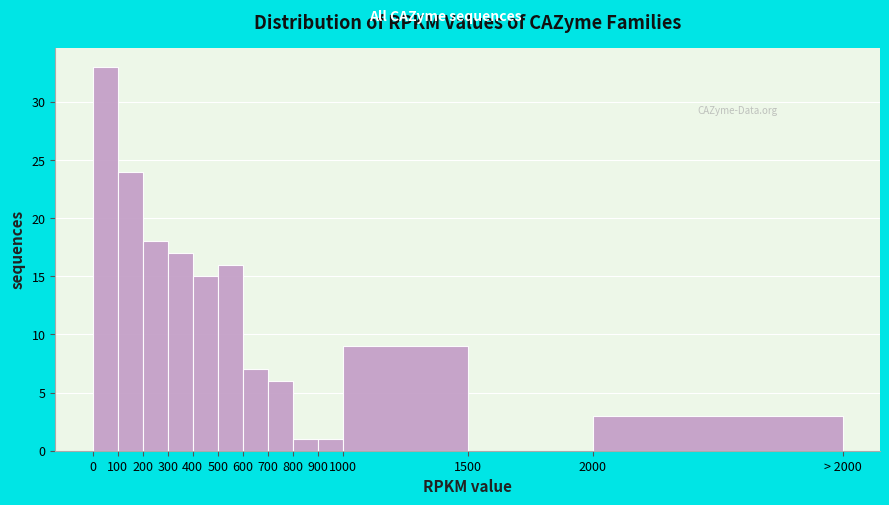

Reading left to right, list all the values displayed in this chart.

0=33	100=24	200=18	300=17	400=15	500=16	600=7	700=6	800=1	900=1	1000=9	1500=0	2000=3